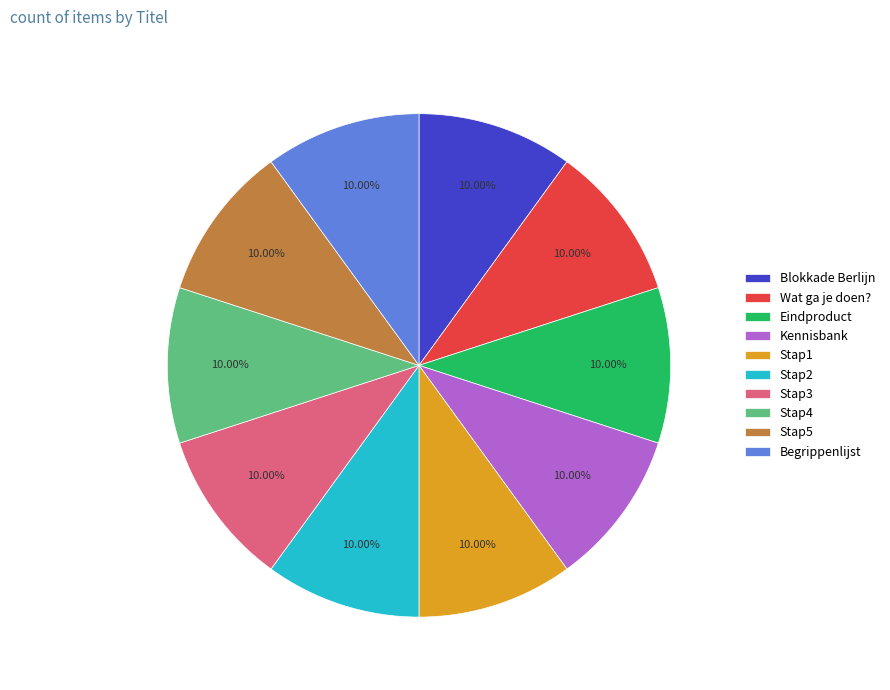

Is there a majority slice in this chart?

No